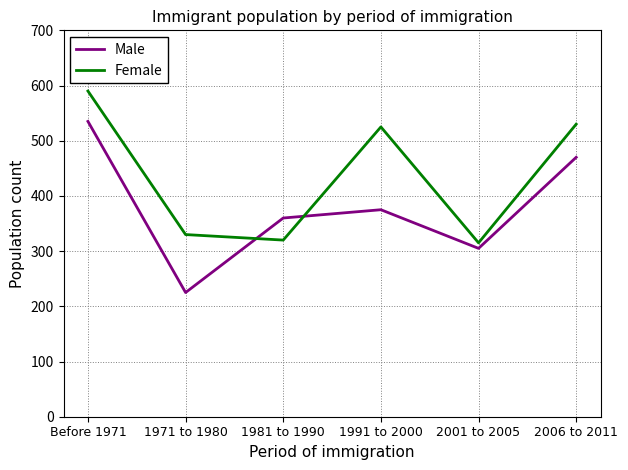

What is the sum of the Male values at 1971 to 1980 and 1991 to 2000?

600